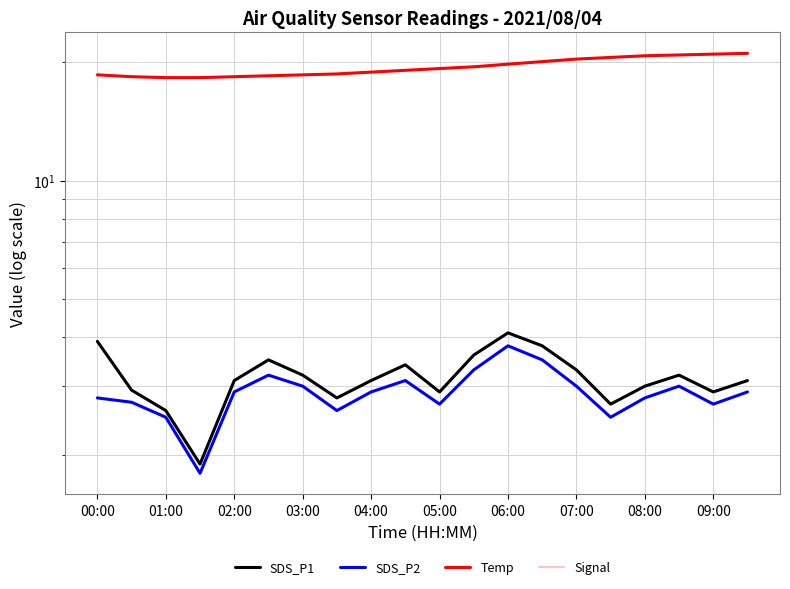

What is the sum of the SDS_P2 values at 13 and 14?

6.5